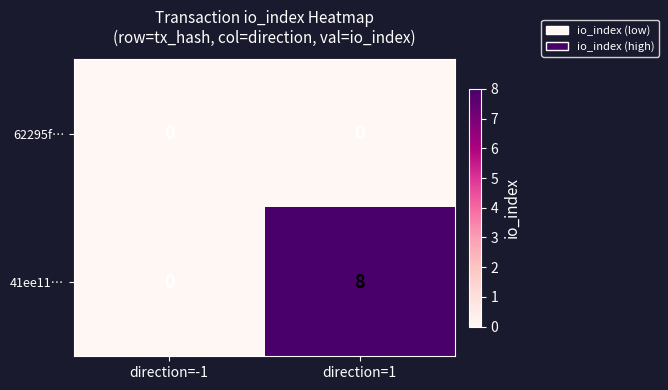

How many categories are shown in the chart?

2